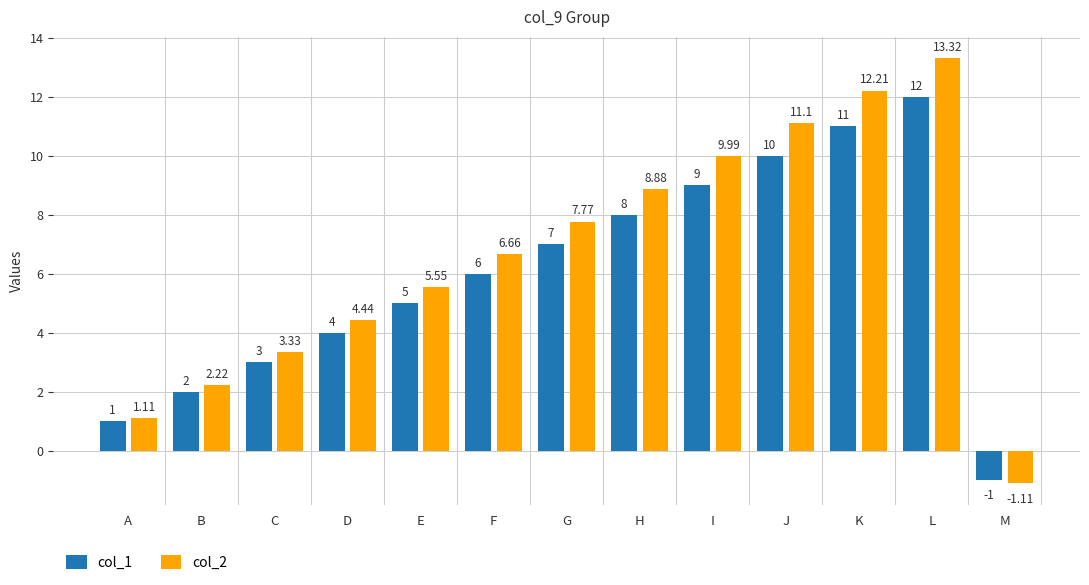

How many bars are there in total?

26